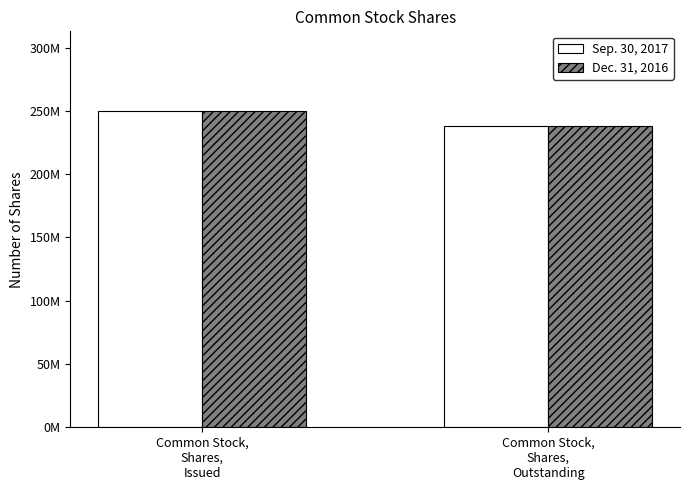

What position from the left is Common Stock,
Shares,
Issued?

1